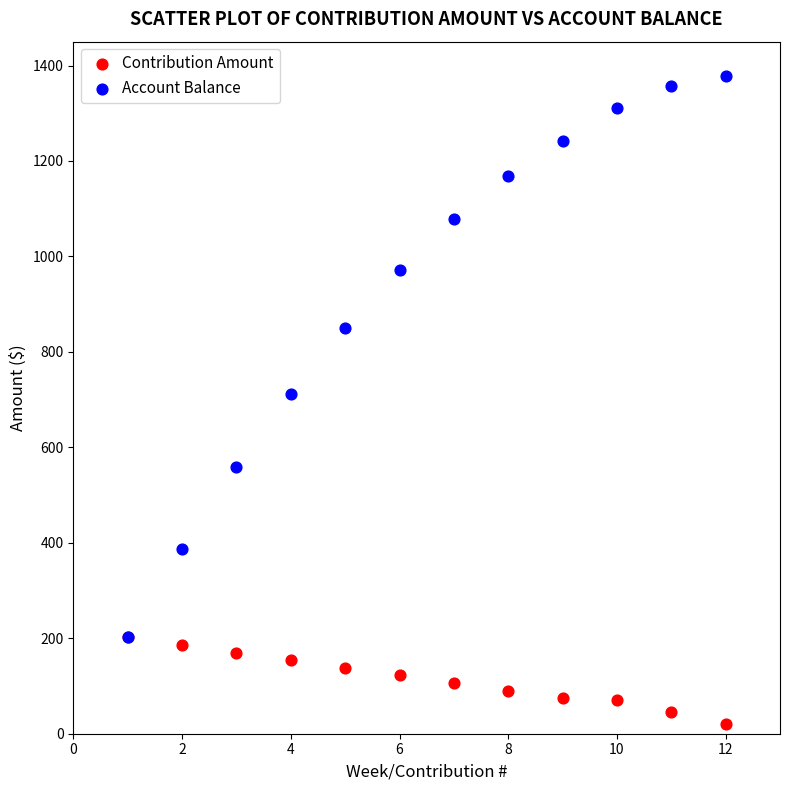

In the Account Balance series, what Y value is closest to 790?

850